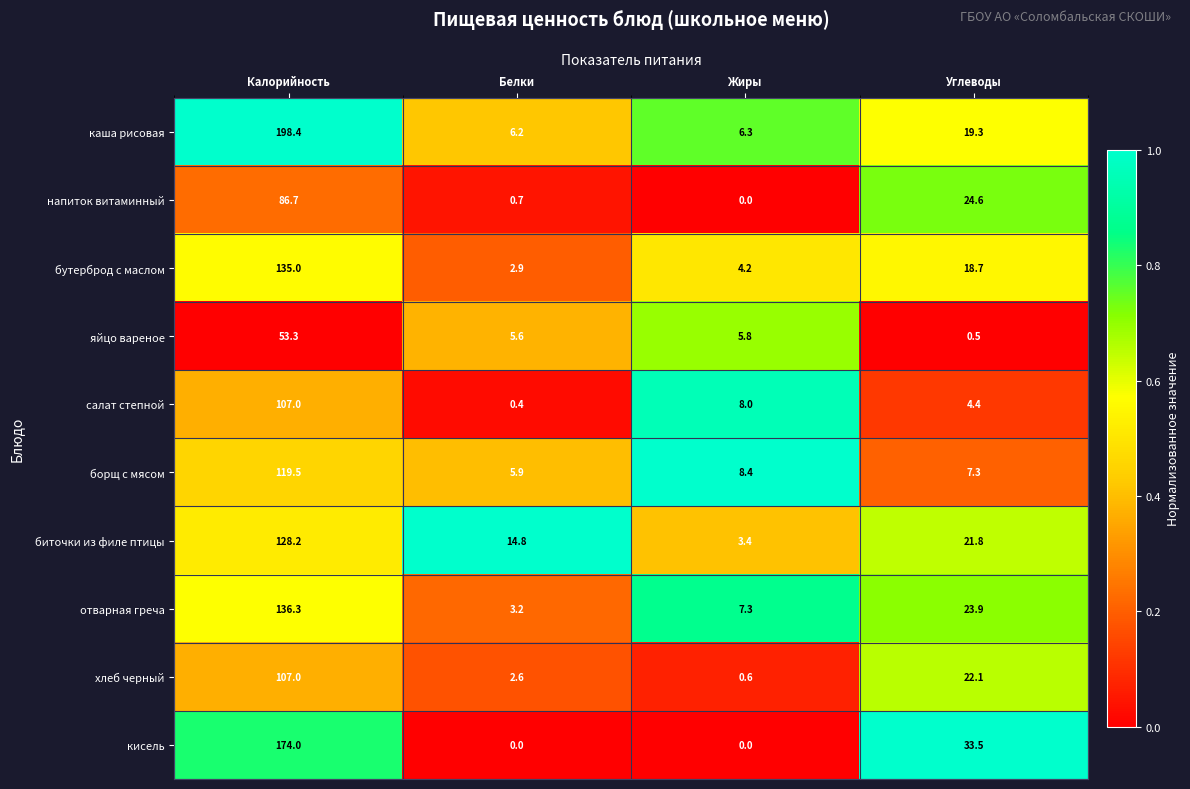

At how many categories does at least one series exceed 0?

4